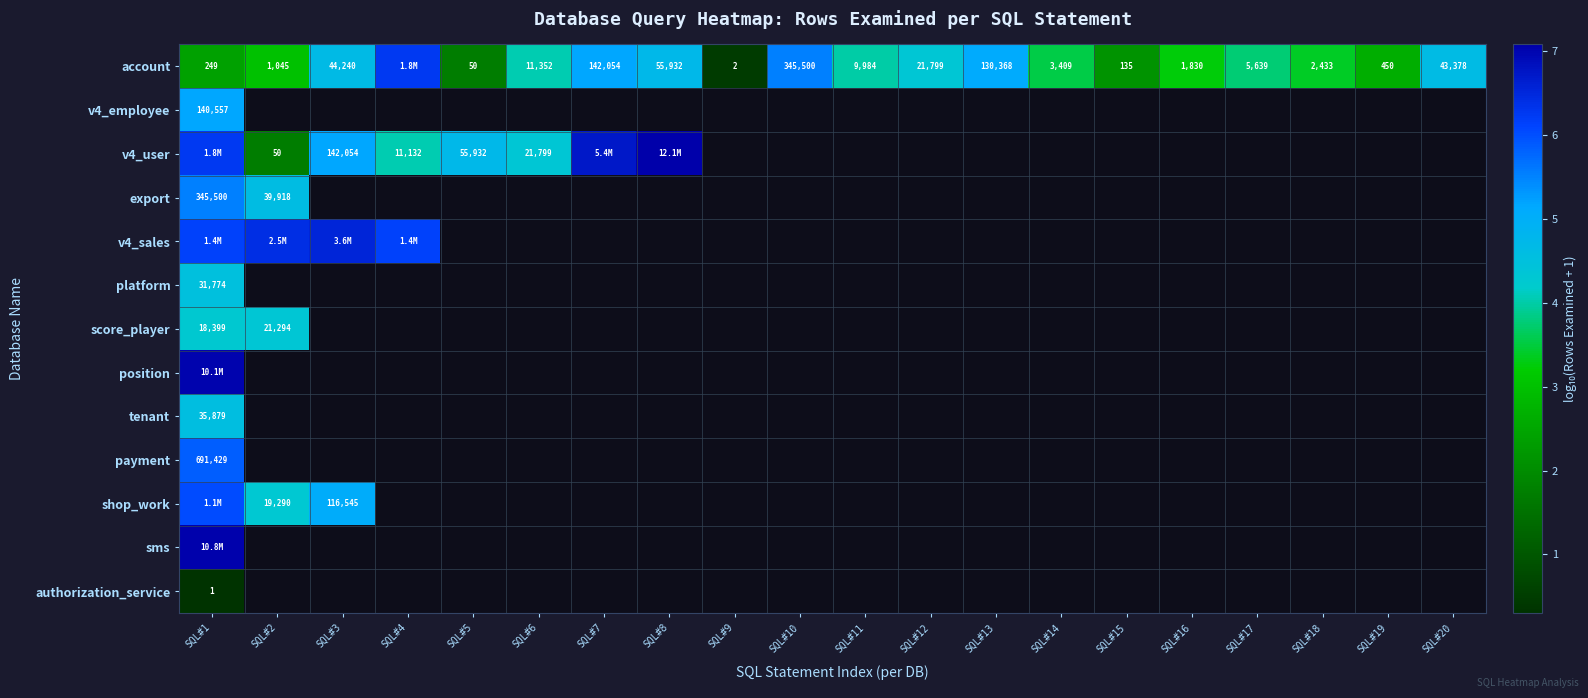

Count the number of categories in the chart.

20